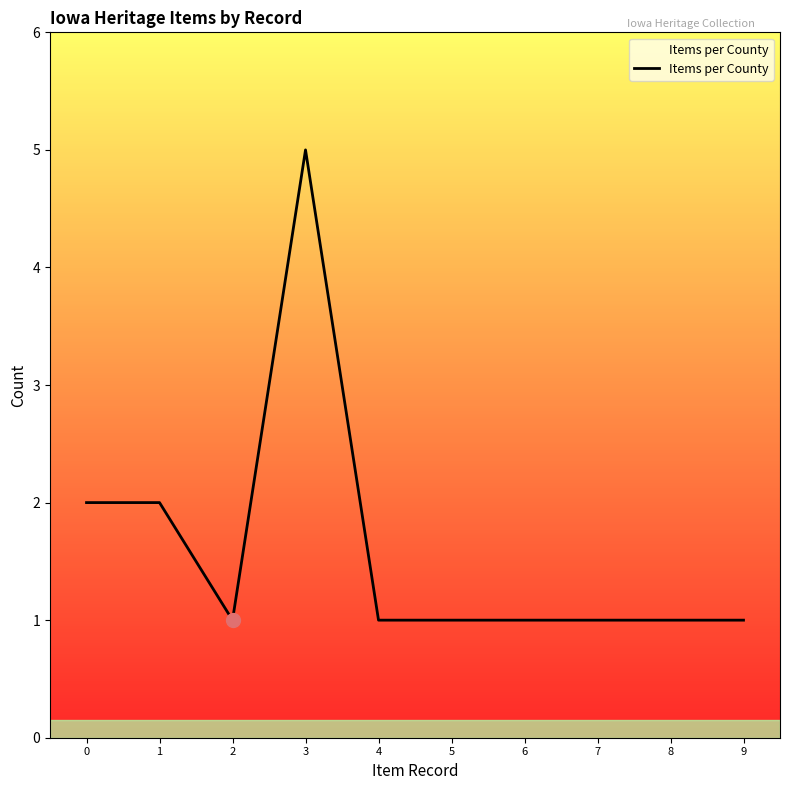

Reading left to right, transcribe all the data shown in this chart.

2	2	1	5	1	1	1	1	1	1